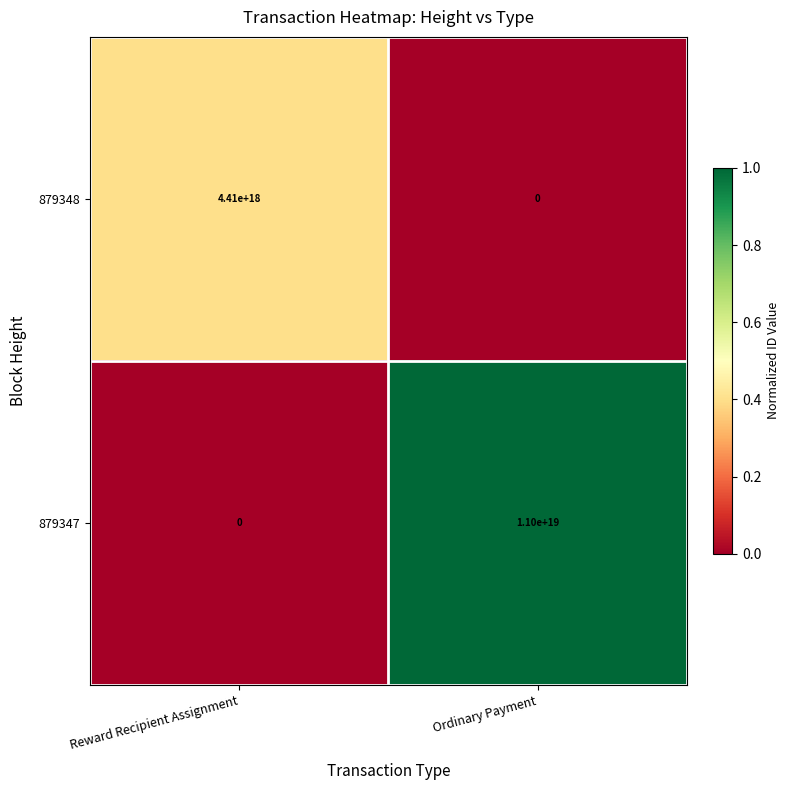

Rank the series at Ordinary Payment from lowest to highest value.

879348, 879347